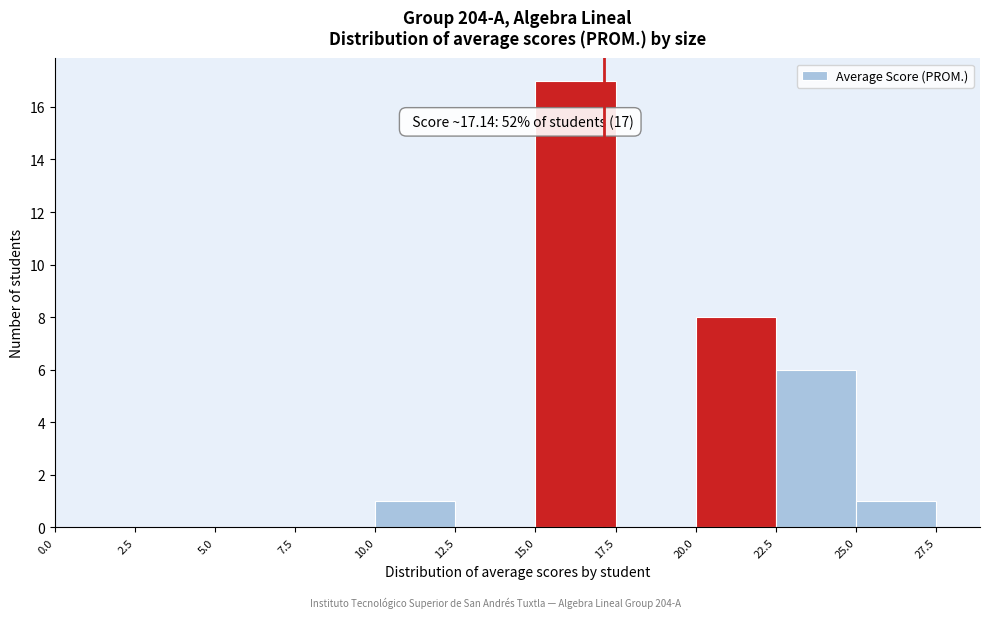

Over which range of the x-axis is the bar tallest?

15.0 to 17.5